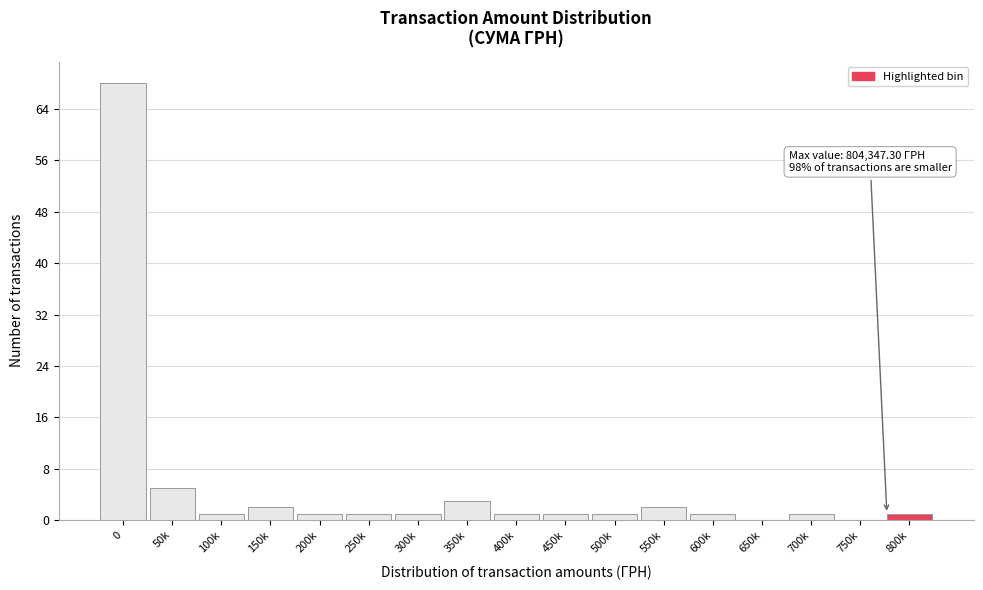

Reading left to right, transcribe all the data shown in this chart.

0=68	50k=5	100k=1	150k=2	200k=1	250k=1	300k=1	350k=3	400k=1	450k=1	500k=1	550k=2	600k=1	650k=0	700k=1	750k=0	800k=1